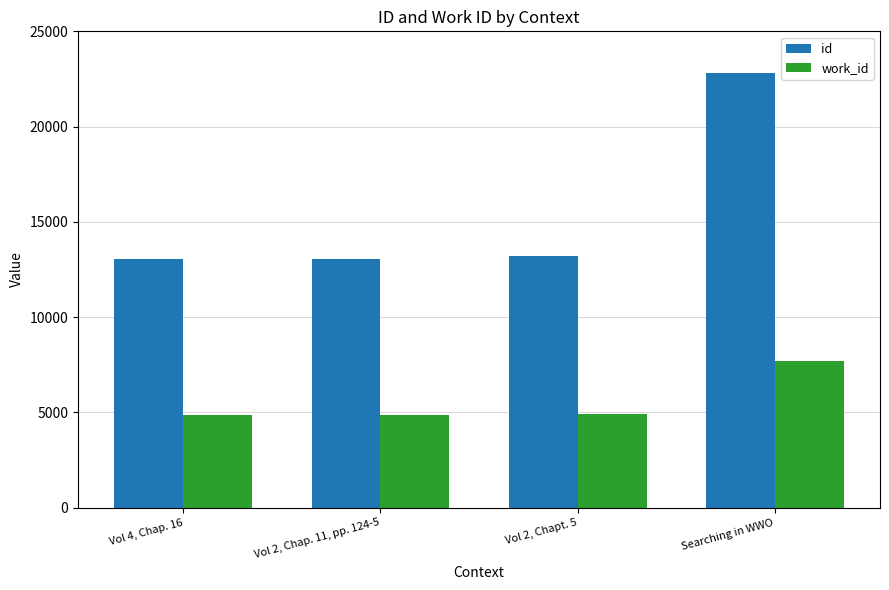

How many groups of bars are there?

4